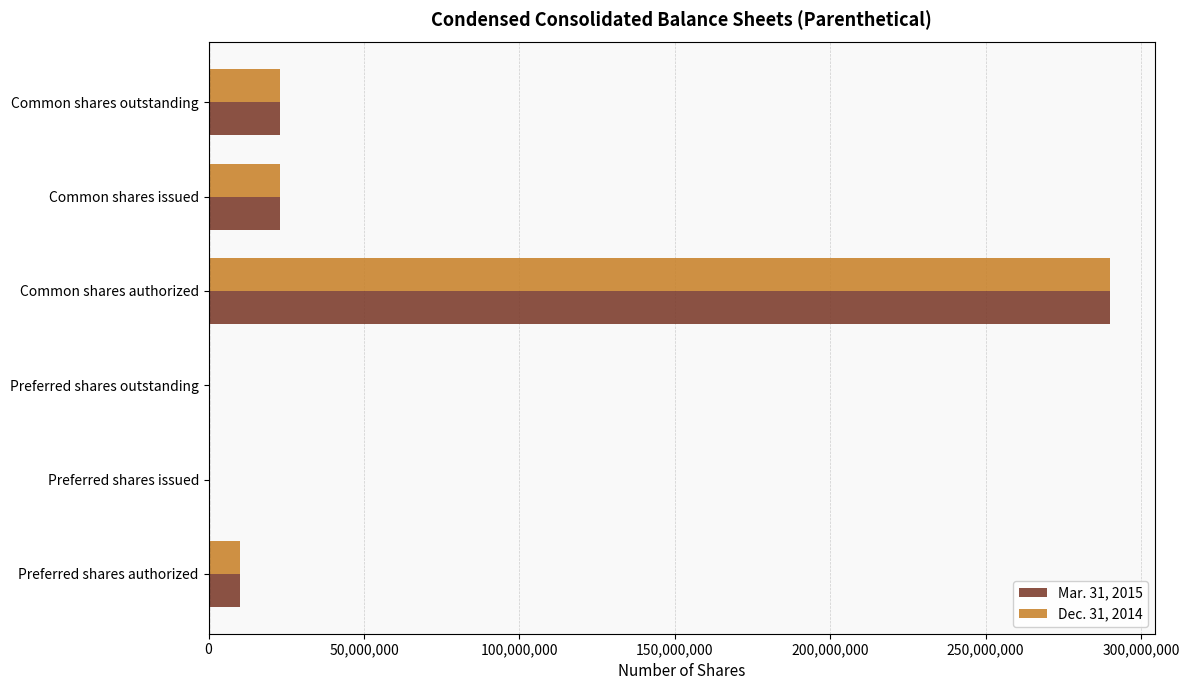

True or false: Mar. 31, 2015 has a value of 129877404 at Preferred shares issued.

False